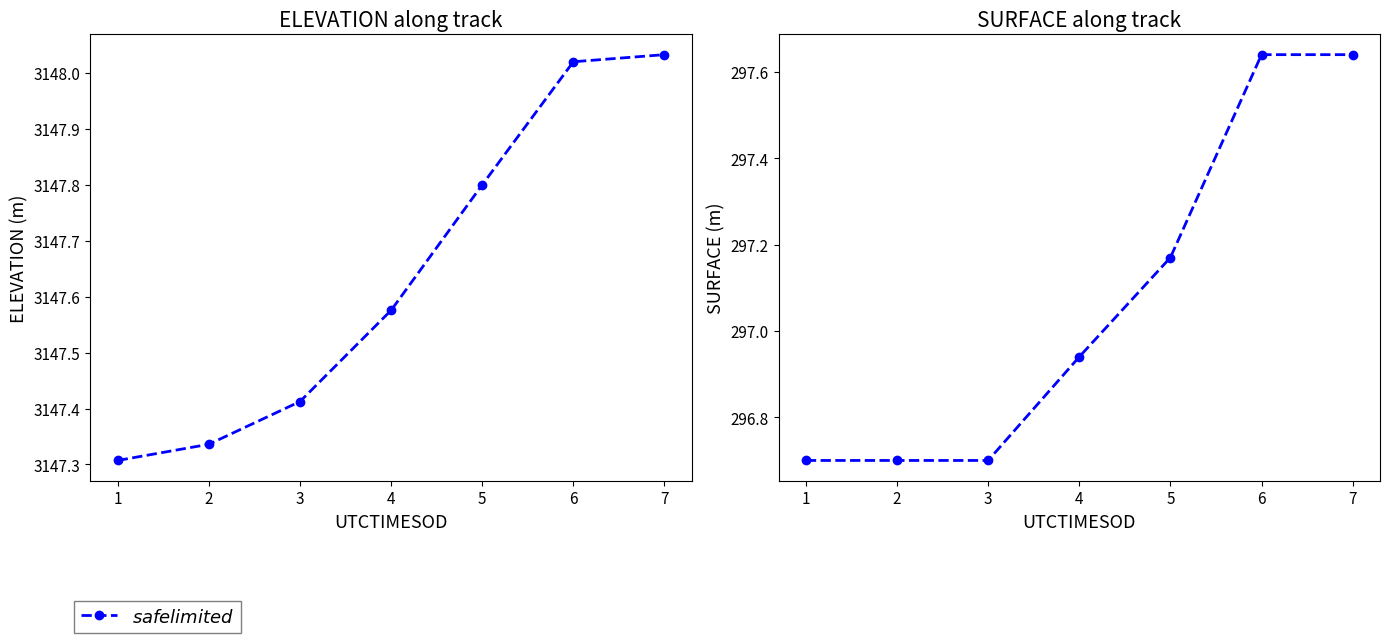

Rank the categories by value from highest to lowest.

6, 7, 5, 4, 1, 2, 3